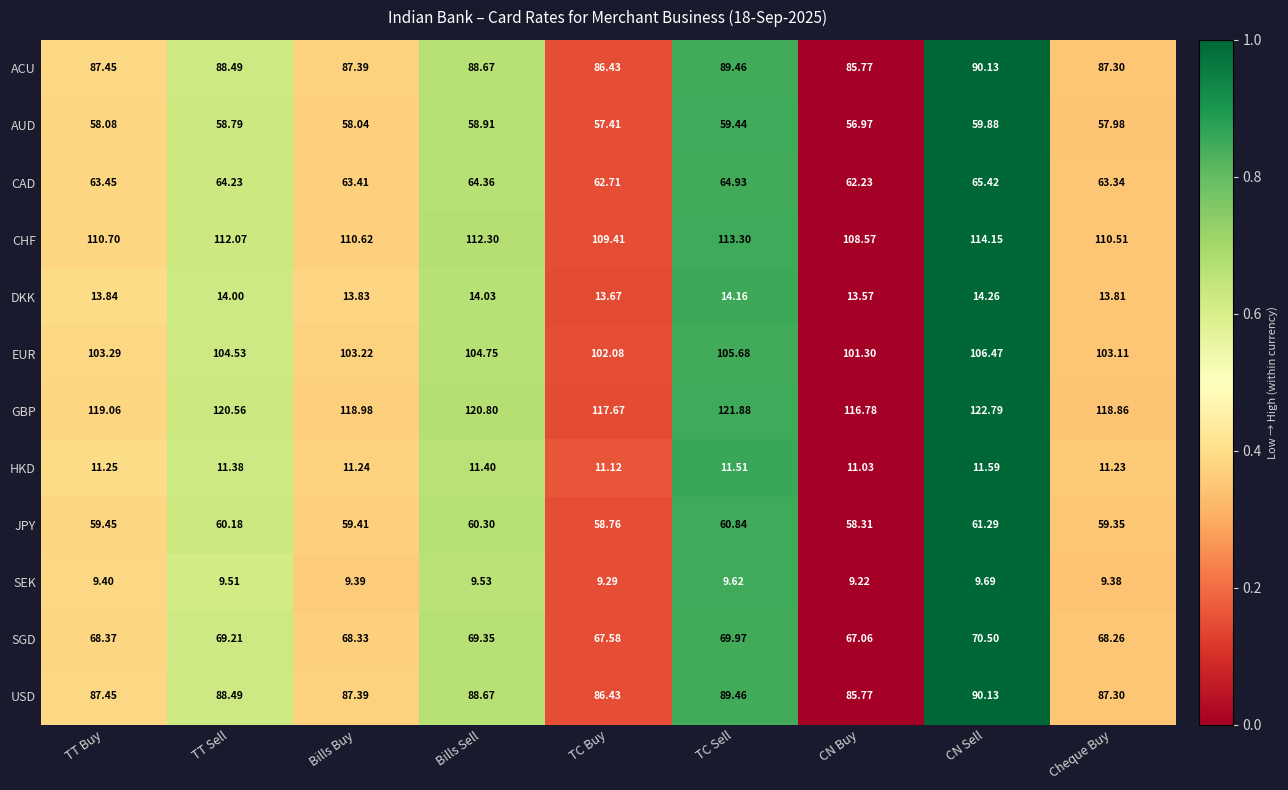

Which series has the largest total across all categories?

GBP